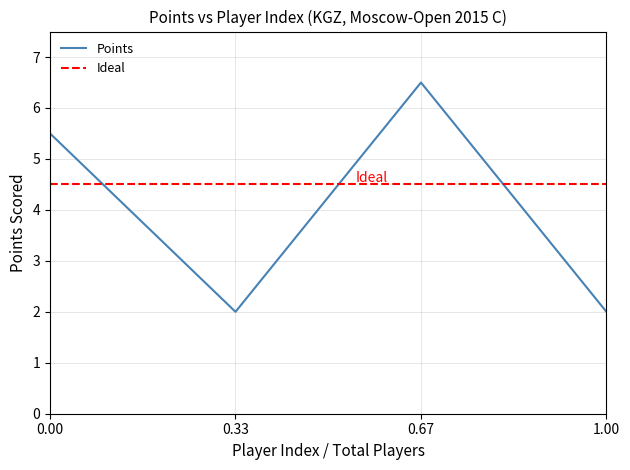

What is the maximum value shown in the chart?

6.5